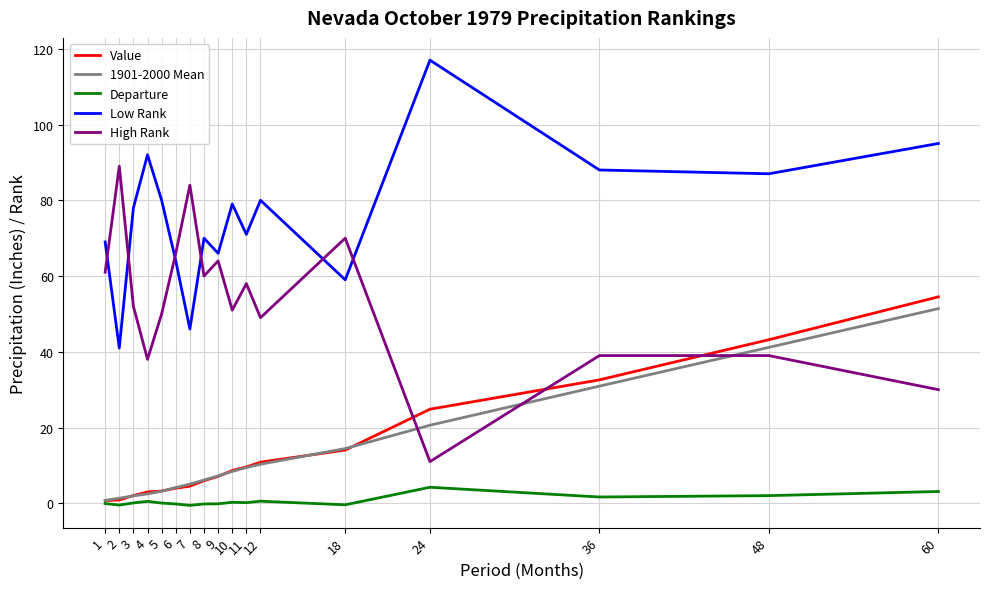

Is this an area chart (filled region under the line)?

No